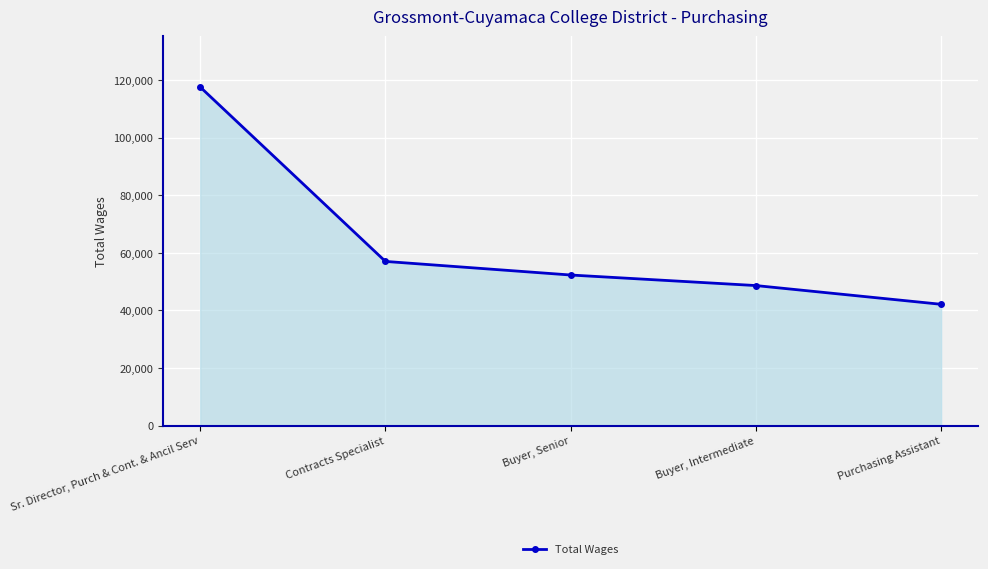

Rank the categories by value from lowest to highest.

Purchasing Assistant, Buyer, Intermediate, Buyer, Senior, Contracts Specialist, Sr. Director, Purch & Cont. & Ancil Serv